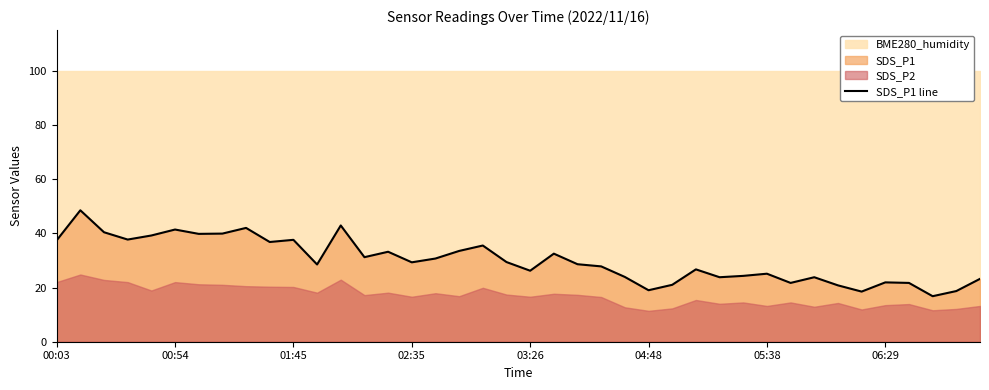

What is the highest value of the SDS_P1 line series?

48.5